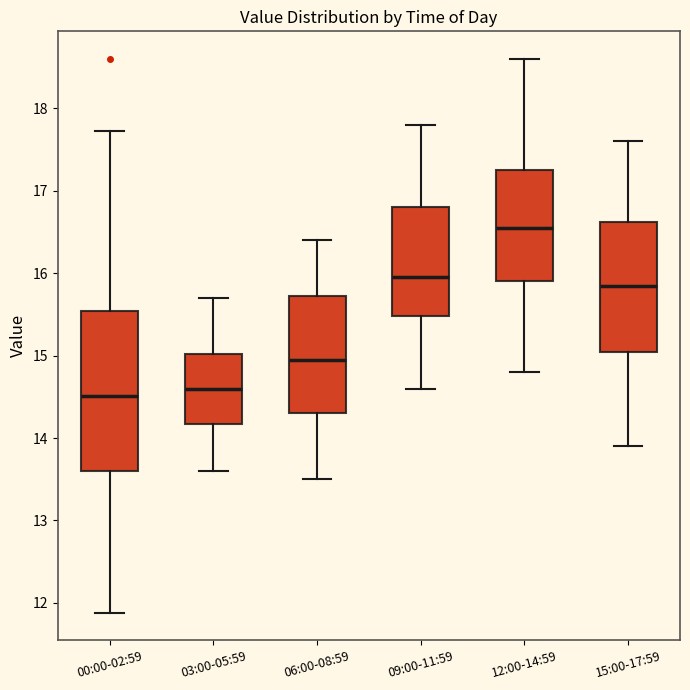

Where does the upper whisker of the box for 06:00-08:59 end on the y-axis? The values are not printed on the chart, so give them approximately, as read against the axis.

16.4